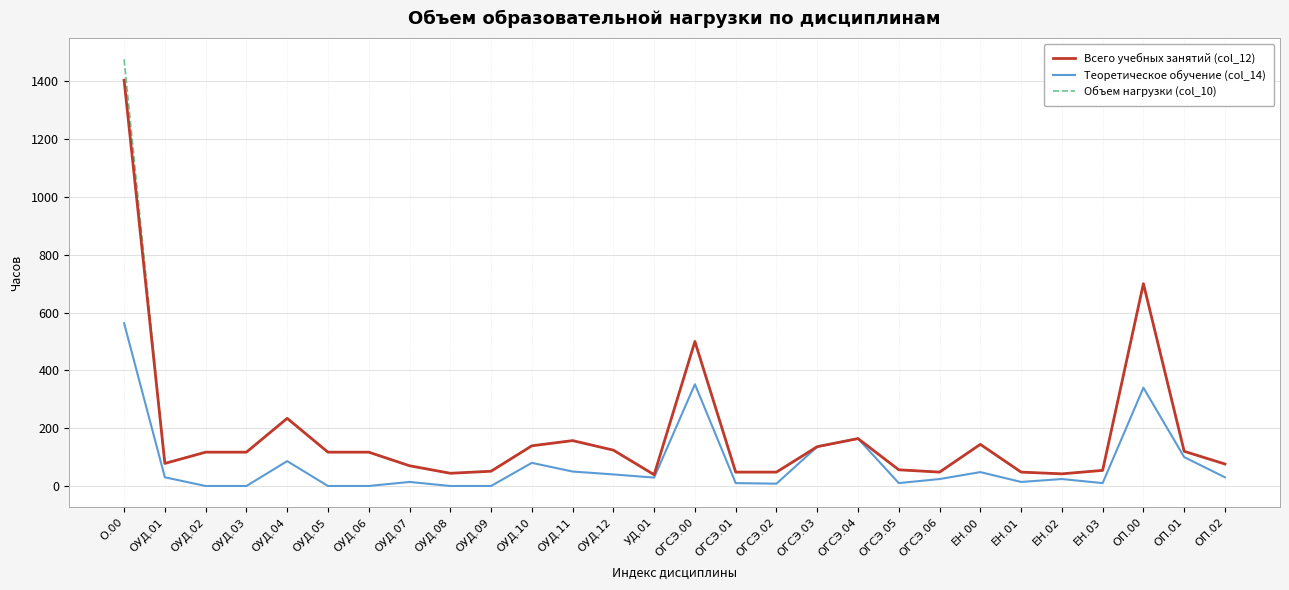

Rank the series by their maximum value, from lowest to highest.

Теоретическое обучение (col_14), Всего учебных занятий (col_12), Объем нагрузки (col_10)